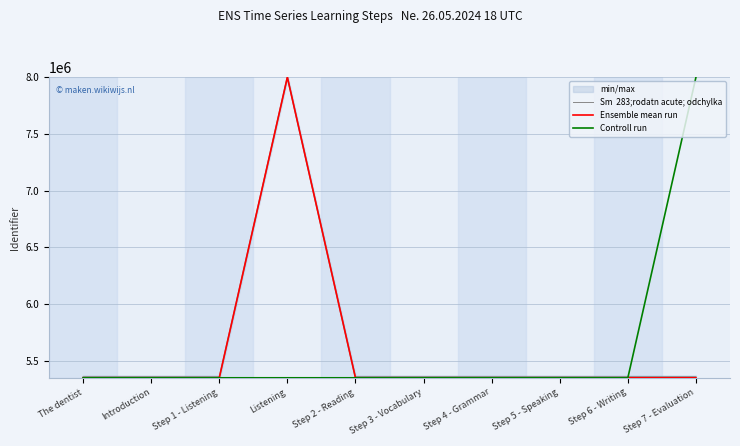

The value of Controll run at Listening is 1468247. True or false?

False